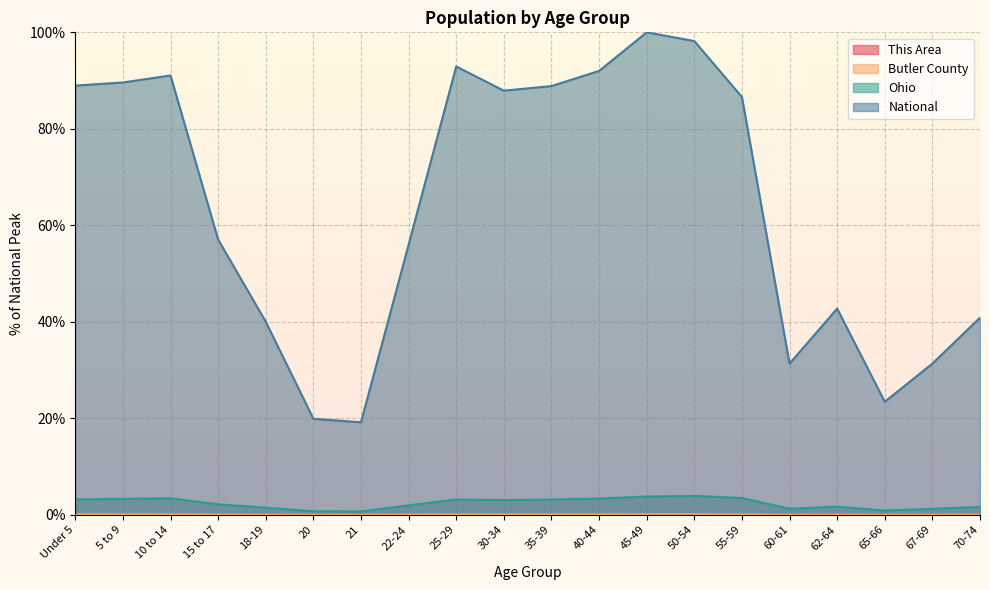

True or false: Butler County and National intersect in this chart.

False